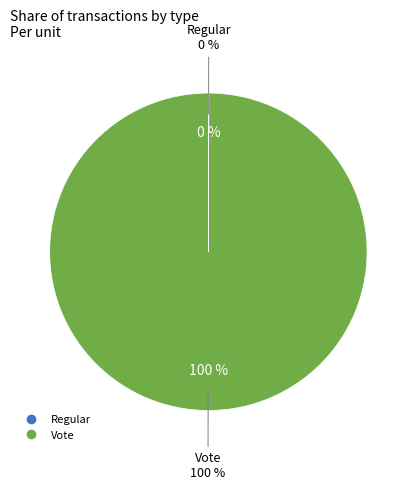

Which slice represents more than half of the pie?

Vote